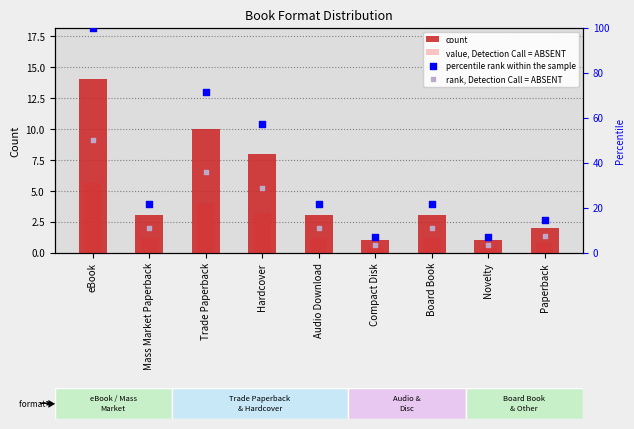

Which series reaches the maximum Y coordinate?

percentile rank within the sample